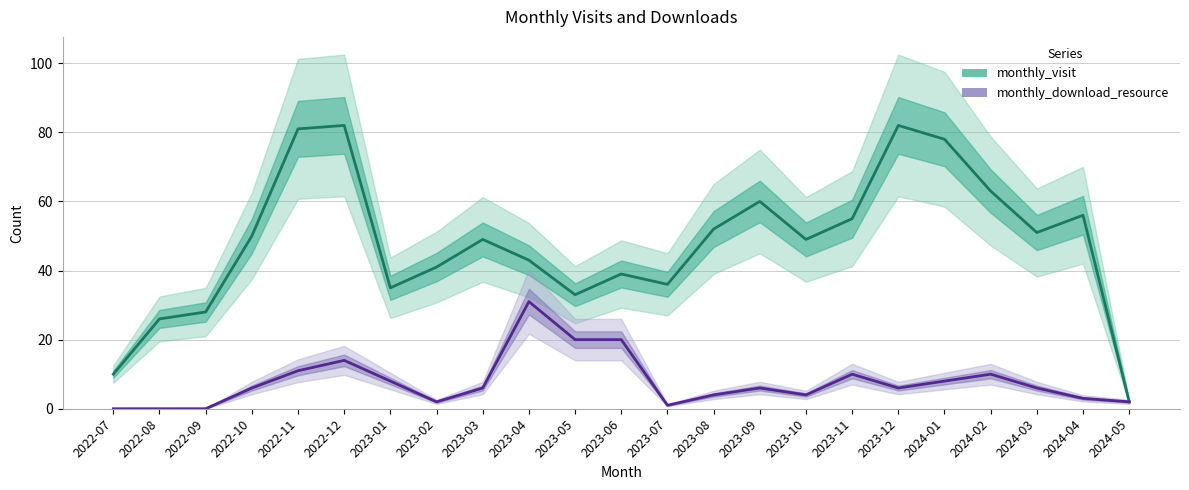

What is the difference between the maximum and minimum values in the monthly_download_resource series?

31